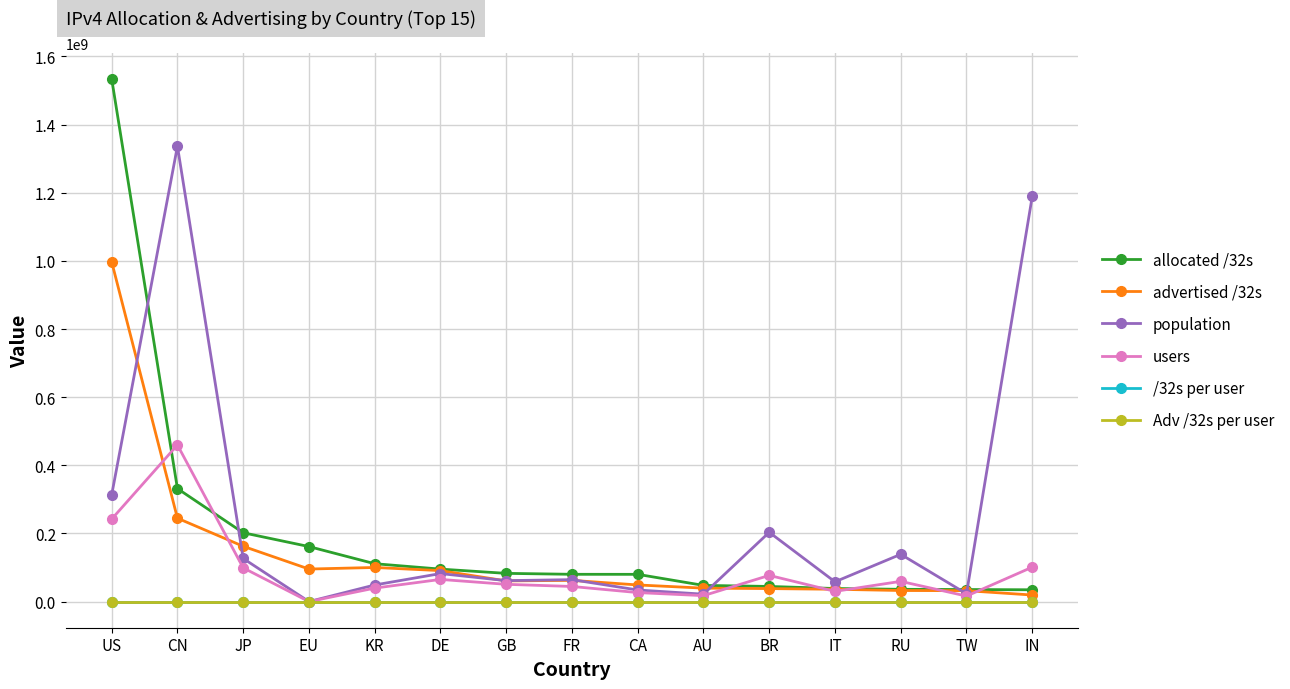

At how many categories does at least one series exceed 672219506?

3